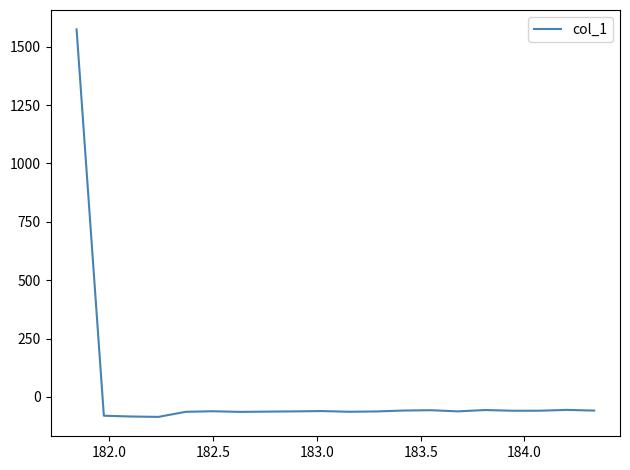

What is the greatest value displayed?

1573.9